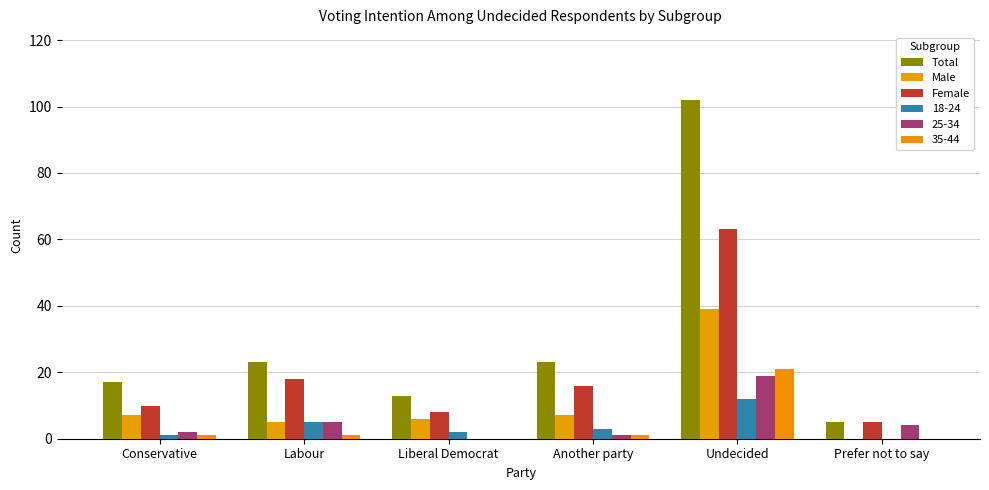

What is the total value across all series at Undecided?

256